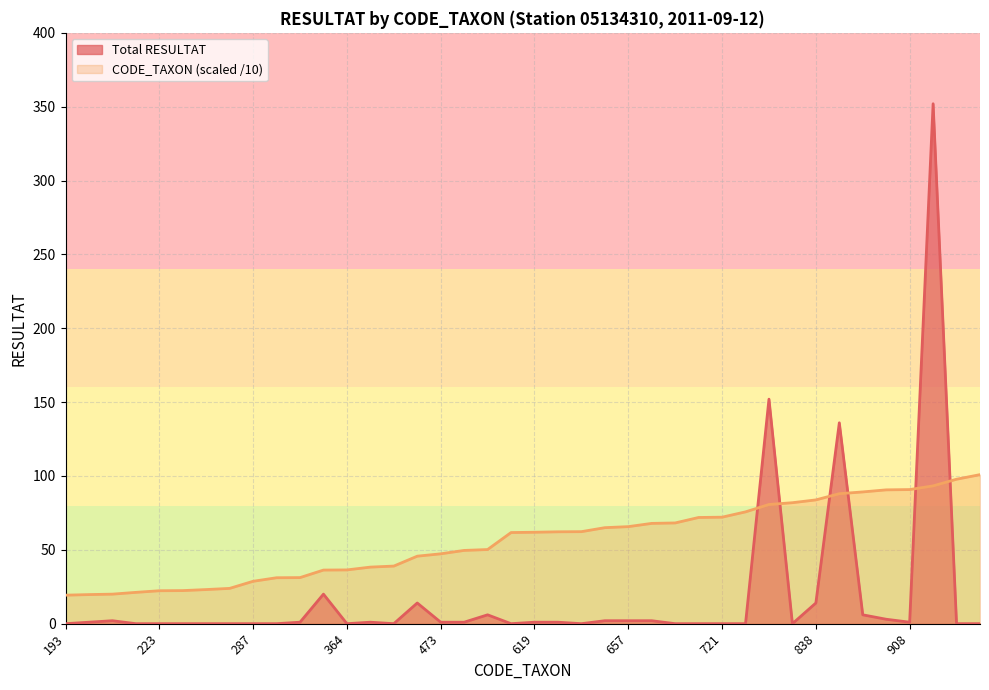

At how many categories does at least one series exceed 170?

1